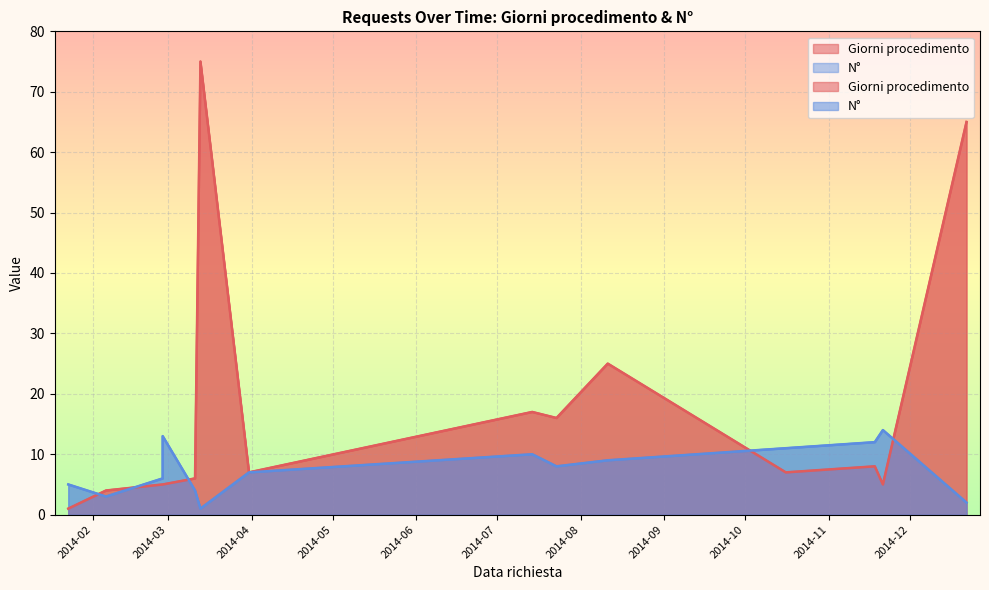

What is the difference between the maximum and minimum values in the N° series?

13